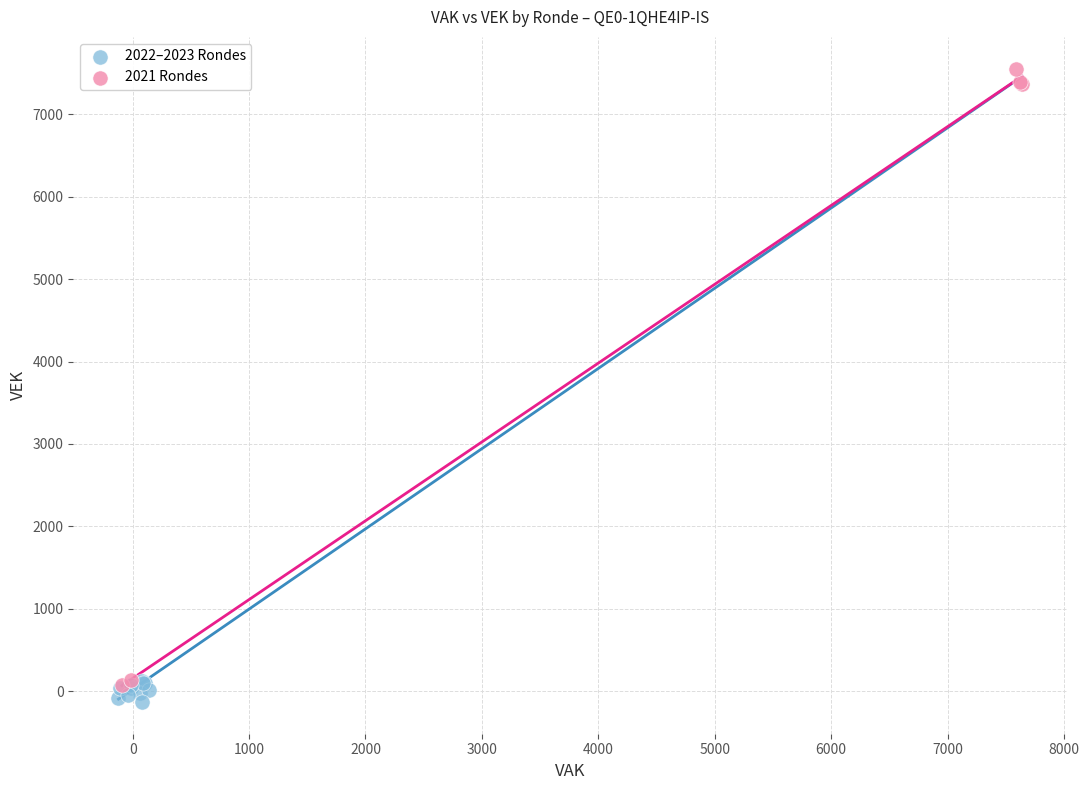

Which series contains the highest Y value?

2021 Rondes